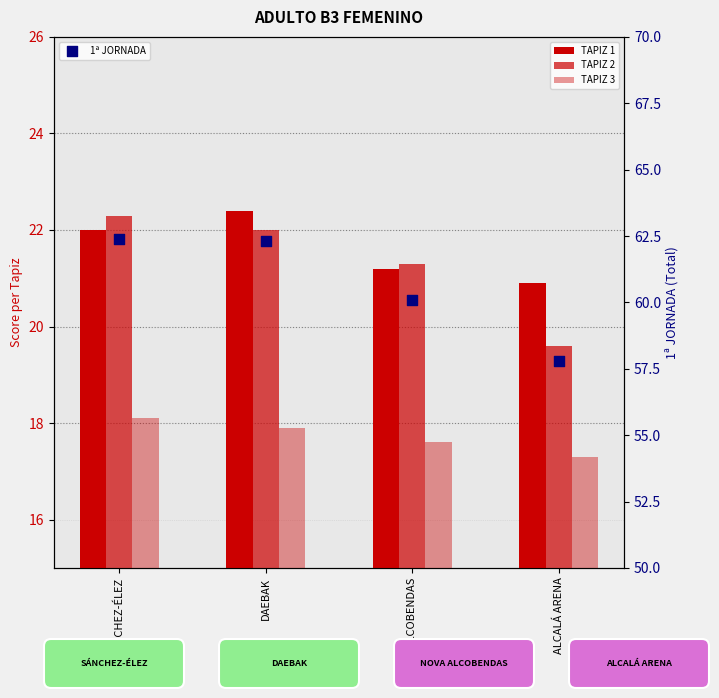

What is the total value across all series at DAEBAK?

124.6